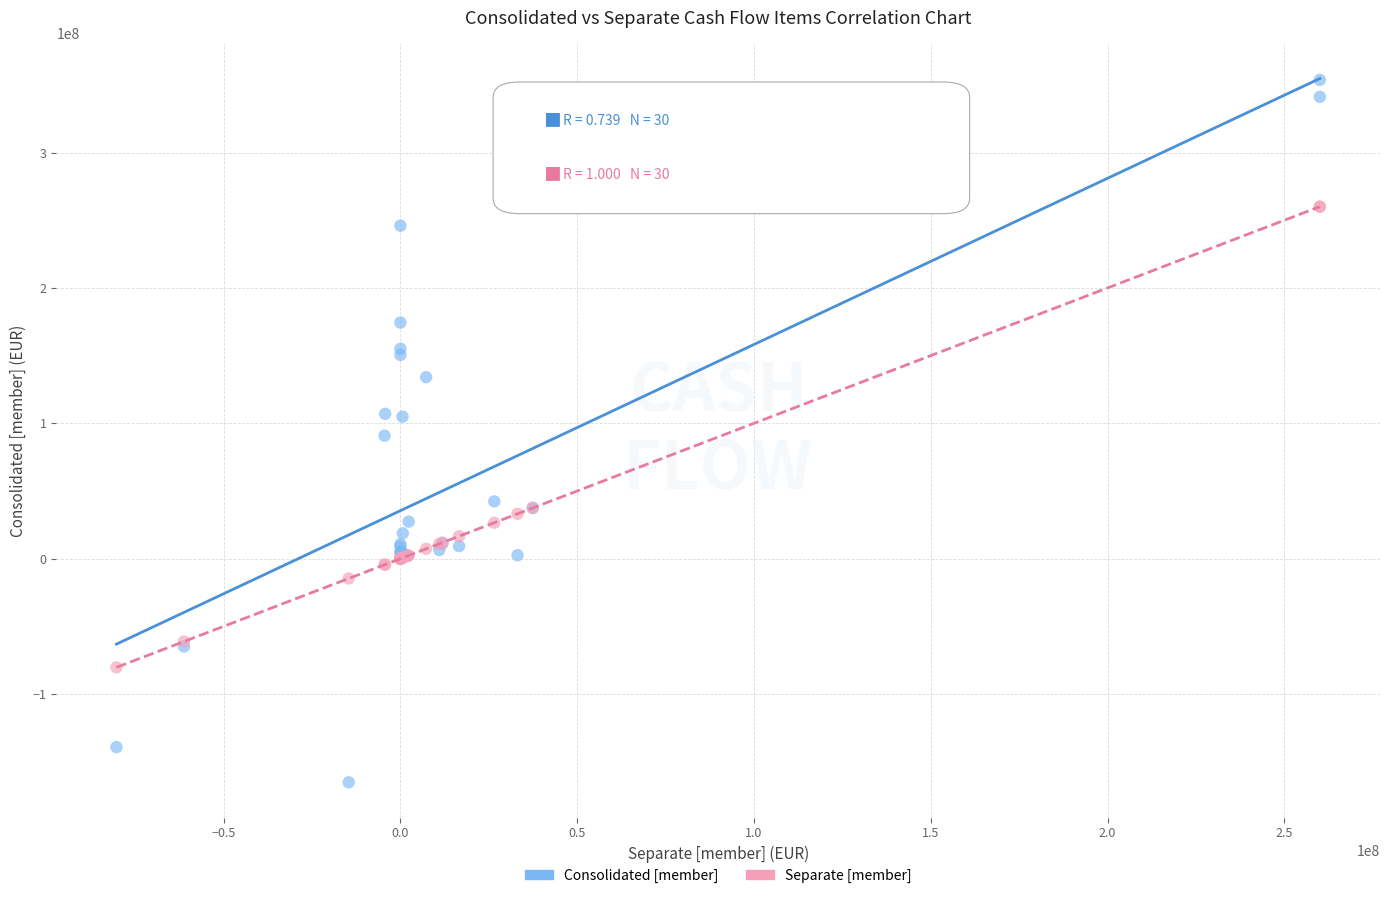

Which series contains the highest Y value?

Consolidated [member]